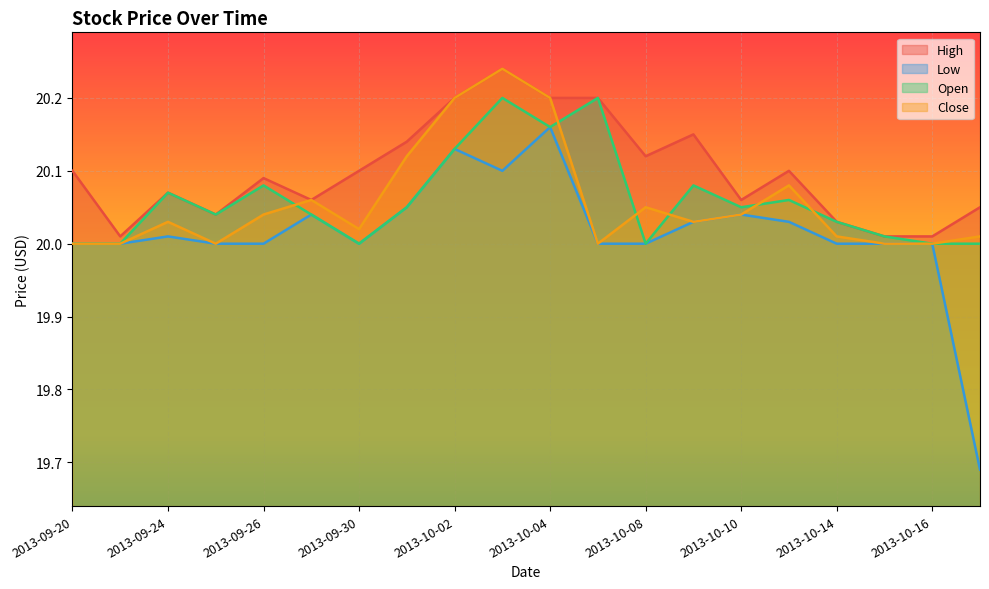

The value of High at 2013-09-20 is 35.0. True or false?

False